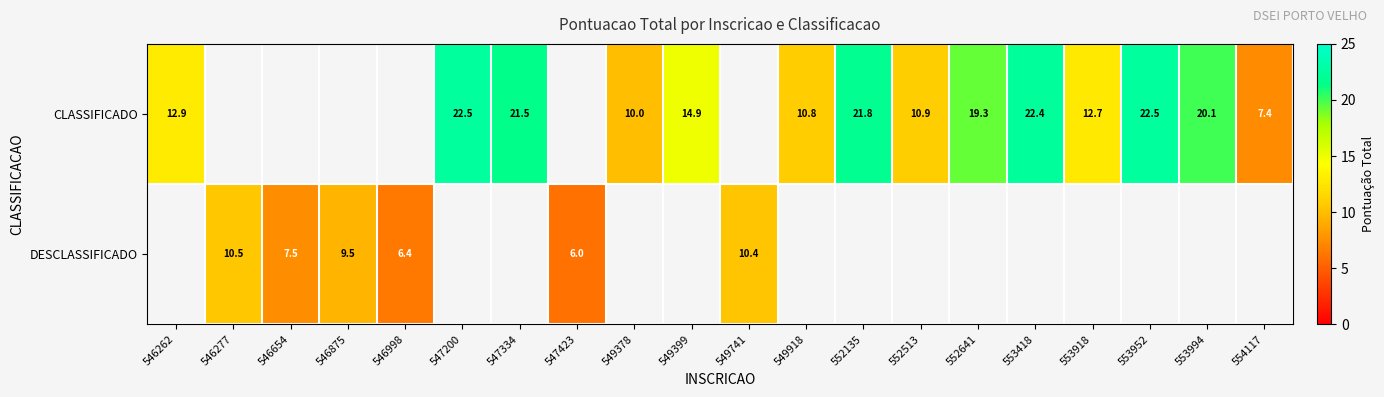

The value of CLASSIFICADO at 547200 is 22.5. True or false?

True